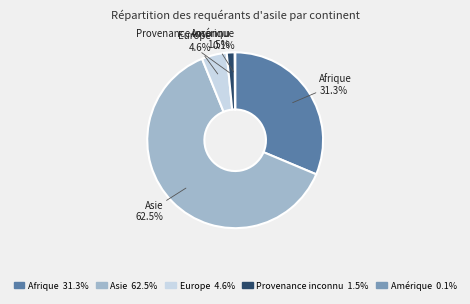

Which slice is the largest?

Asie